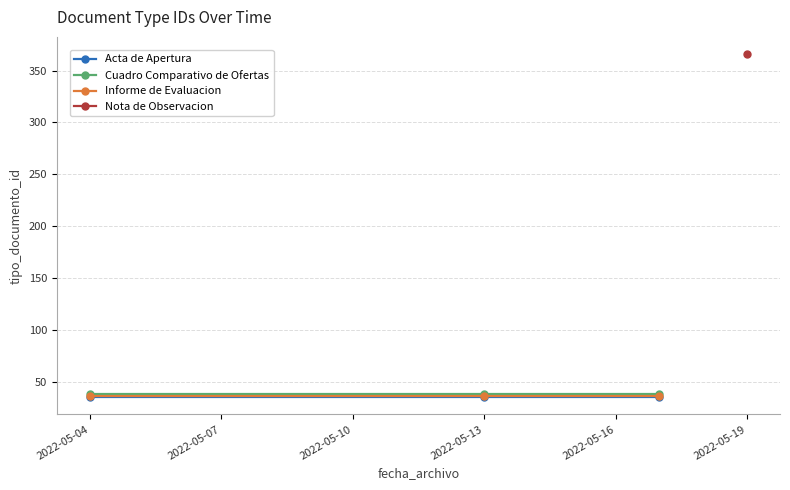

True or false: Informe de Evaluacion has a value of 48 at 2022-05-13.

False